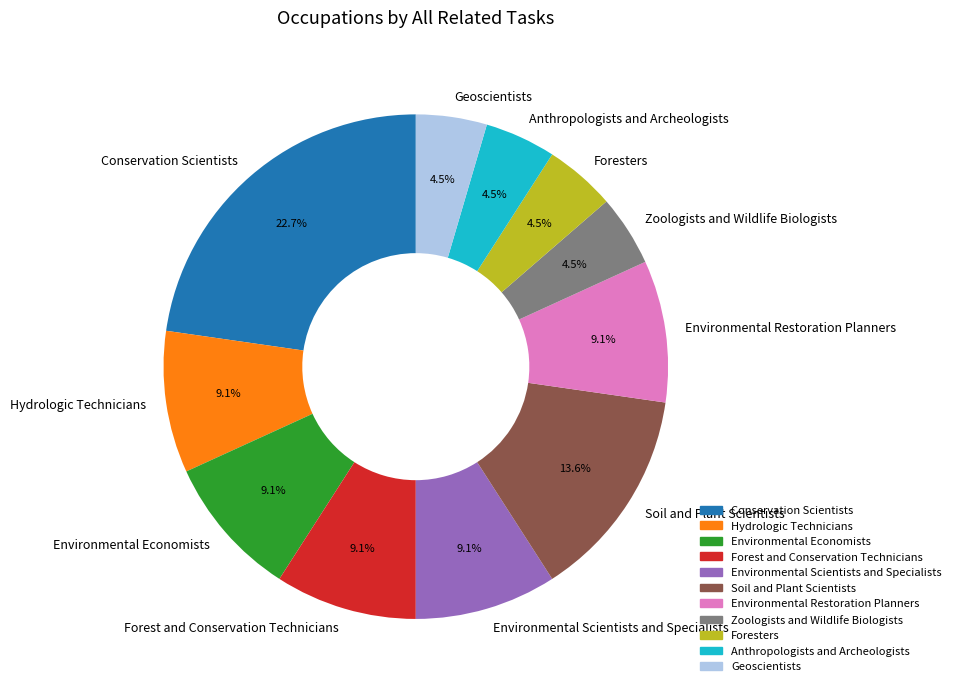

Which has a higher value, Conservation Scientists or Soil and Plant Scientists?

Conservation Scientists